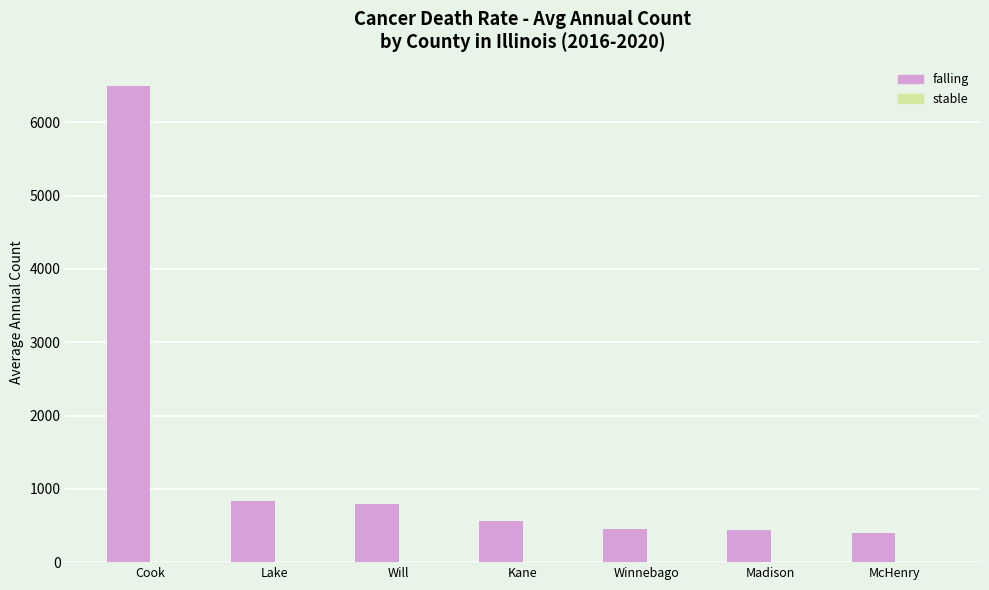

The value at Will is 797. True or false?

True